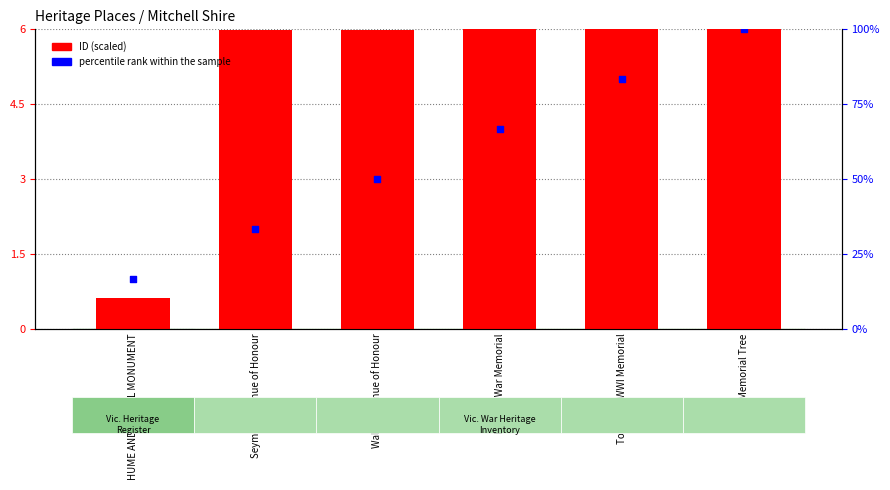

What are all the series names shown in the legend?

ID (scaled), percentile rank within the sample